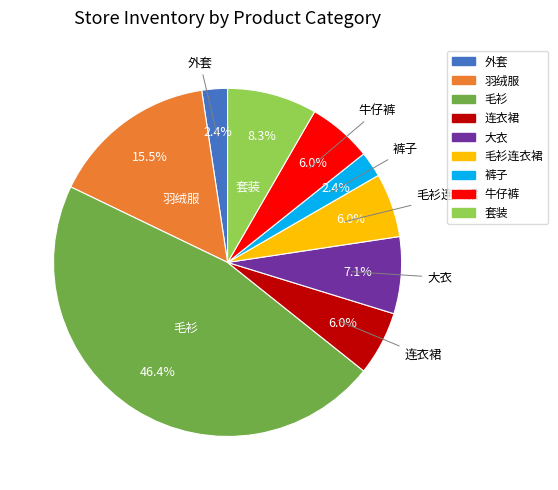

Is there any slice that represents more than half of the pie?

No